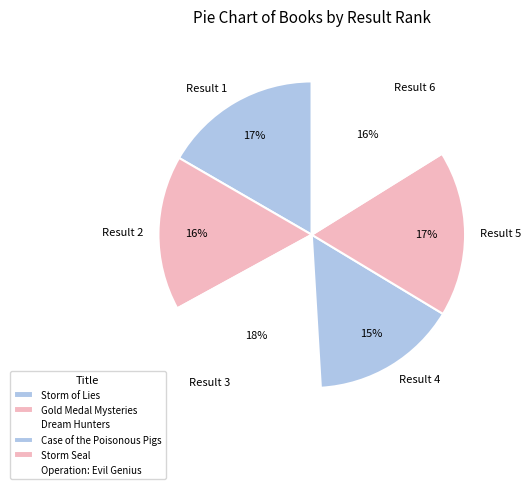

Which has a higher value, Result 6 or Result 3?

Result 3